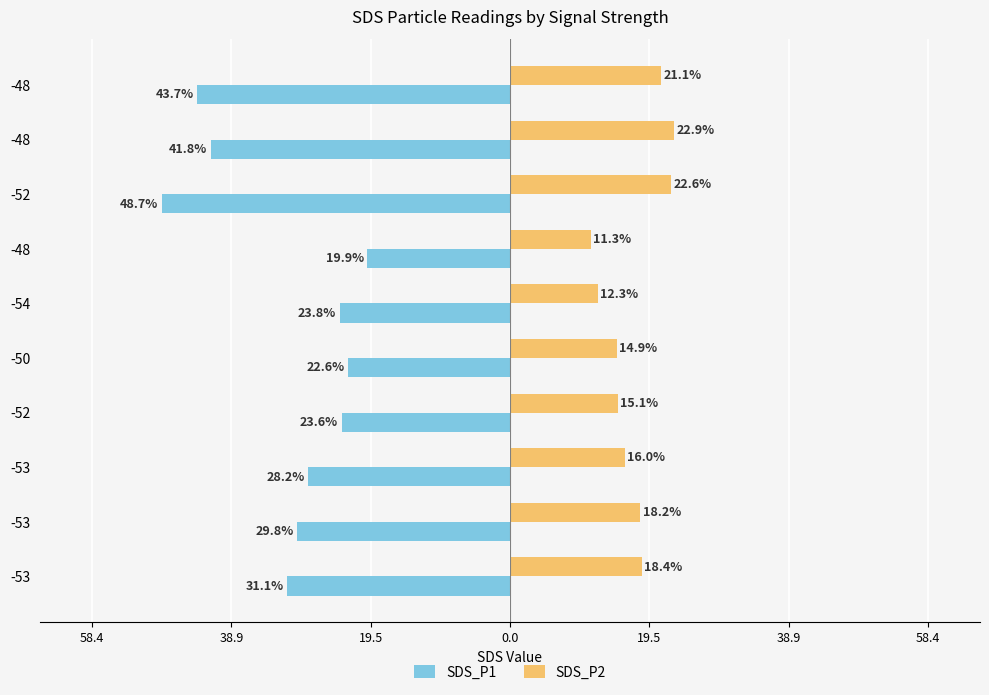

What are all the series names shown in the legend?

SDS_P1, SDS_P2